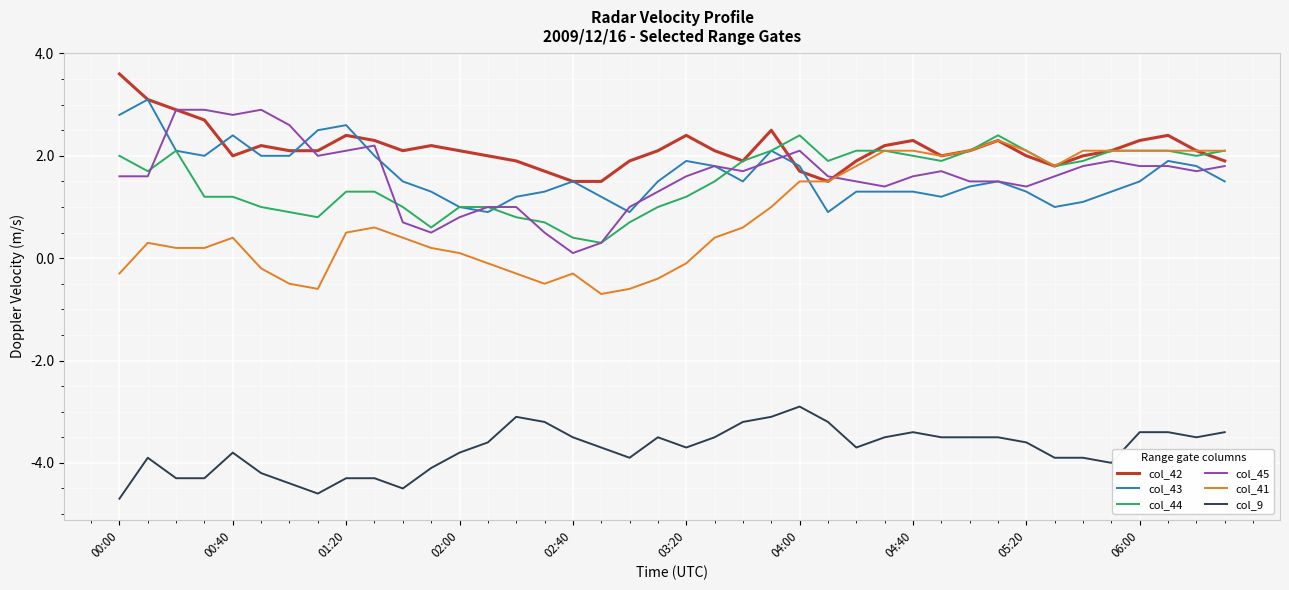

Which series has the widest spread of values?

col_41